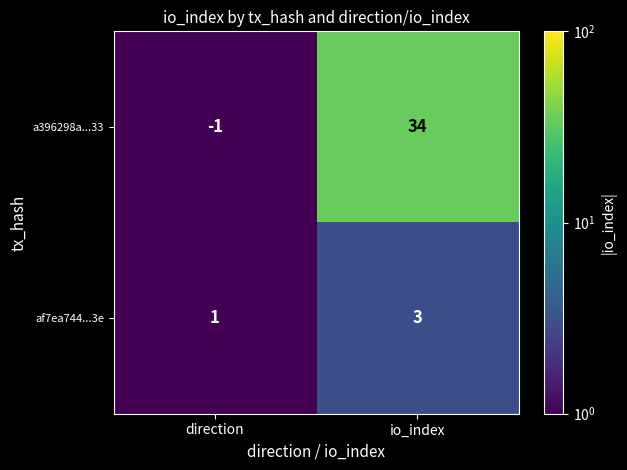

Reading left to right, what are all the values shown in this chart?

a396298a...33: -1	34
af7ea744...3e: 1	3